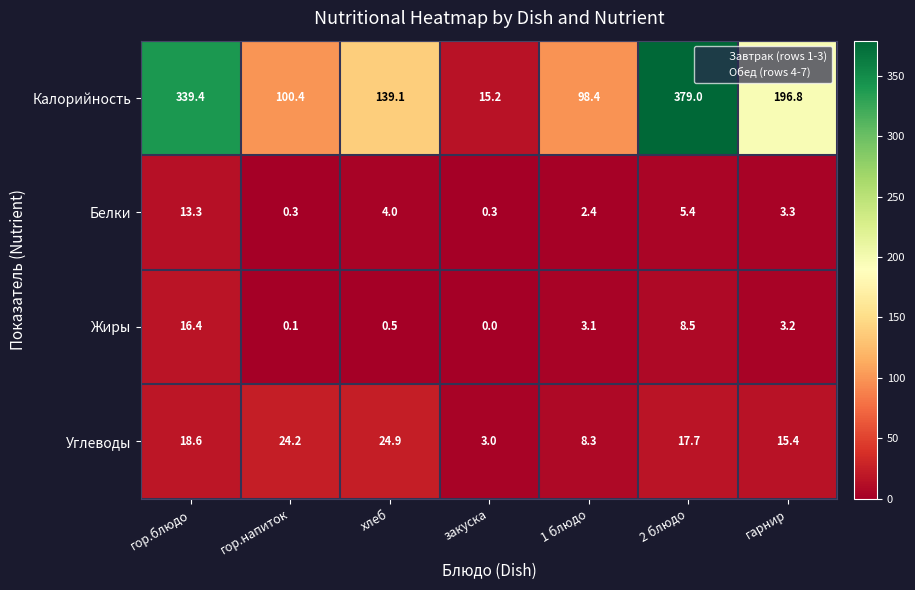

What is the spread (max minus min) of values at гарнир?

193.6